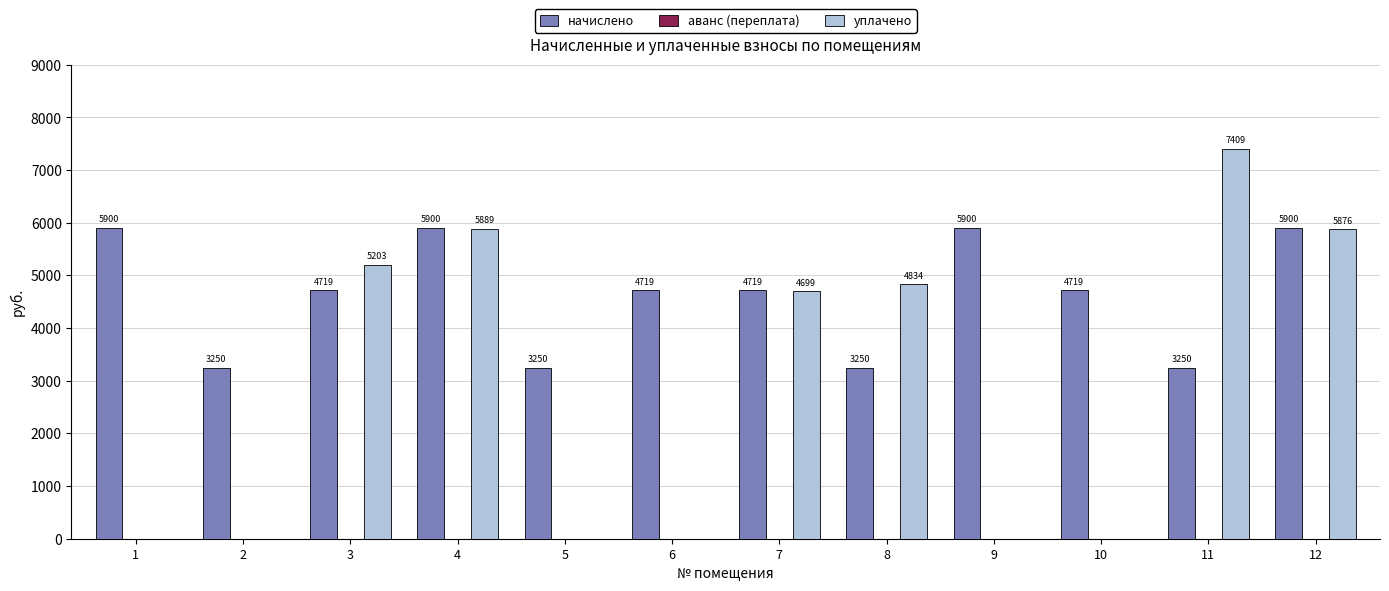

At which label does уплачено reach its peak?

11